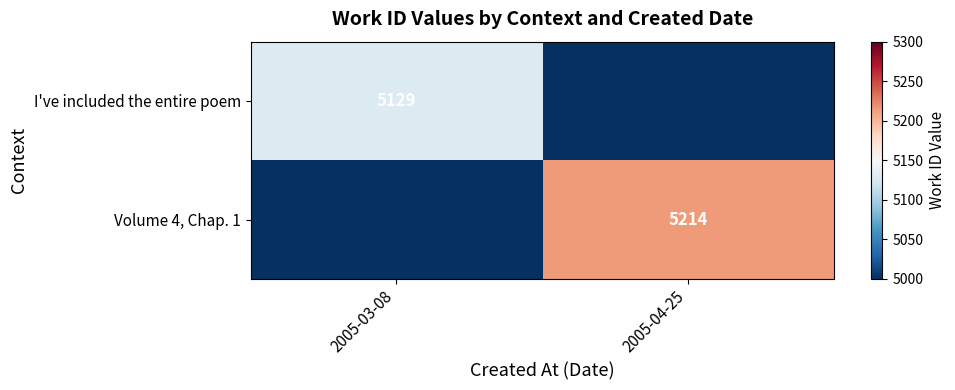

The value of I've included the entire poem at 2005-03-08 is 5129. True or false?

True